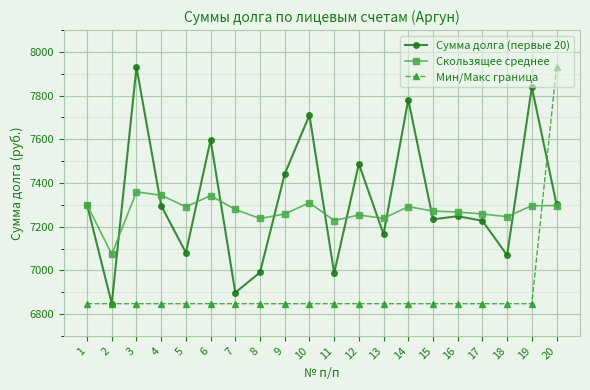

How many values in the Скользящее среднее series exceed 7278?

10